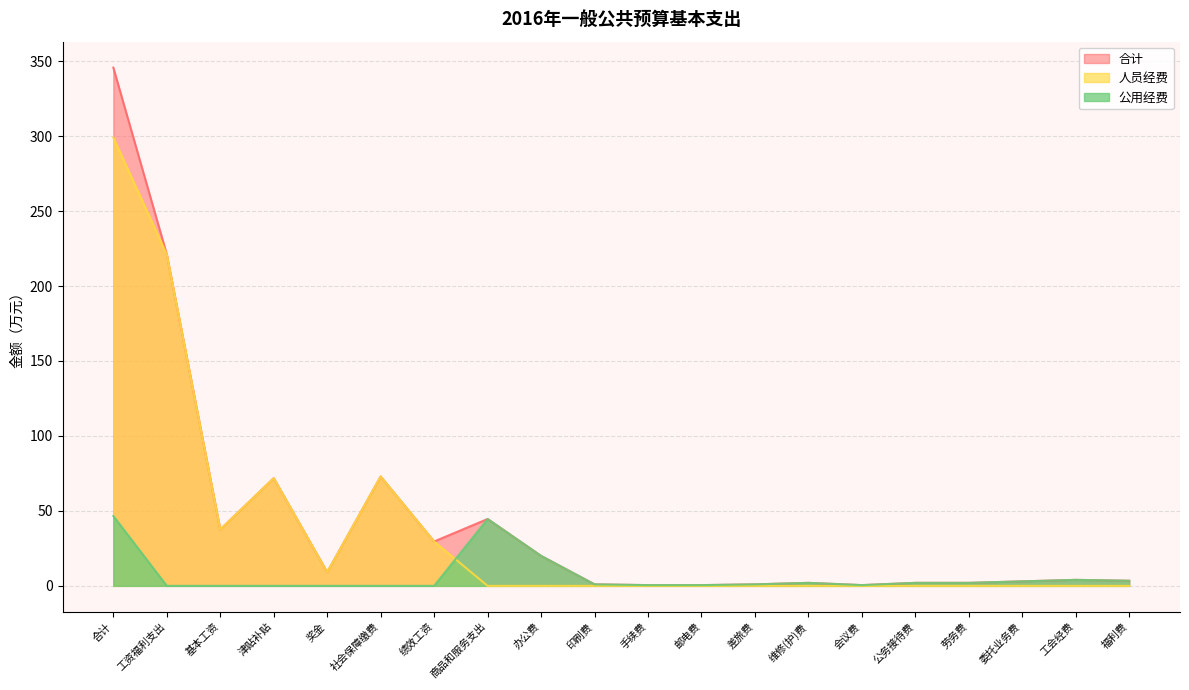

What value does the 合计 series have at 津贴补贴?

71.8